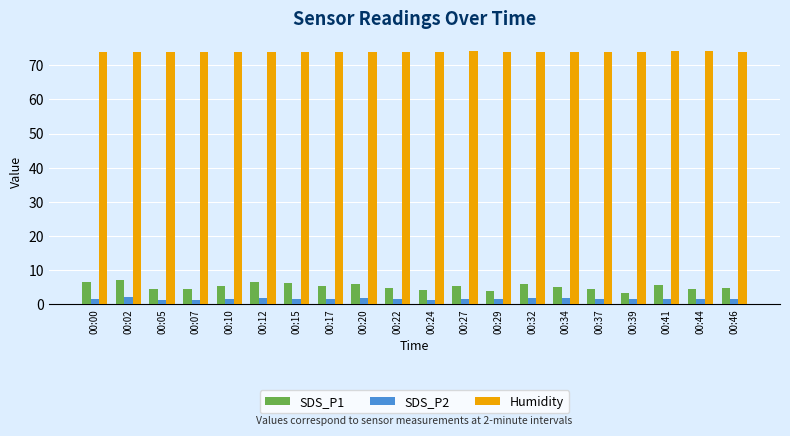

At how many categories does at least one series exceed 37?

20